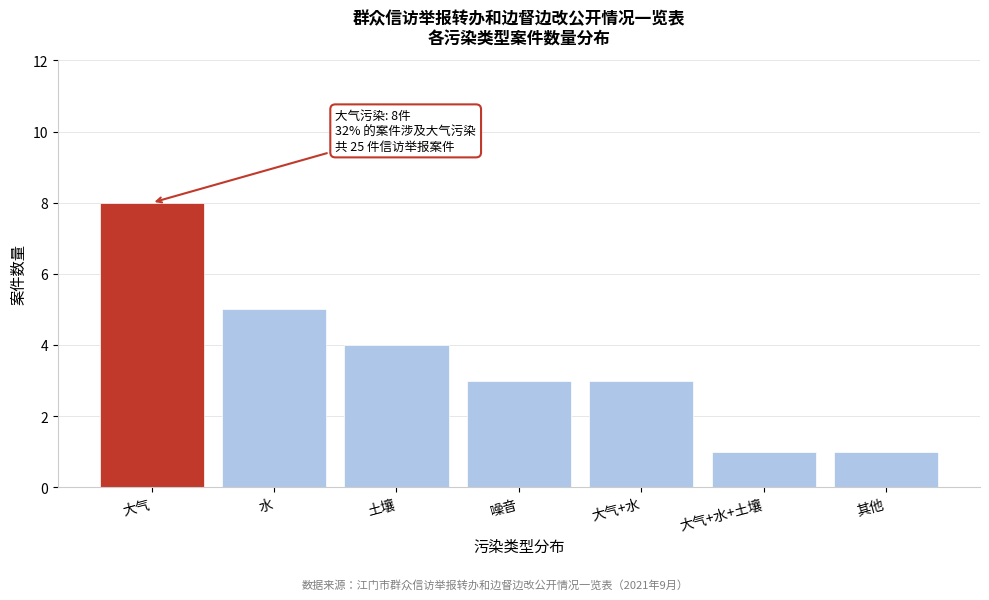

Reading left to right, list all the values displayed in this chart.

大气=8	水=5	土壤=4	噪音=3	大气+水=3	大气+水+土壤=1	其他=1